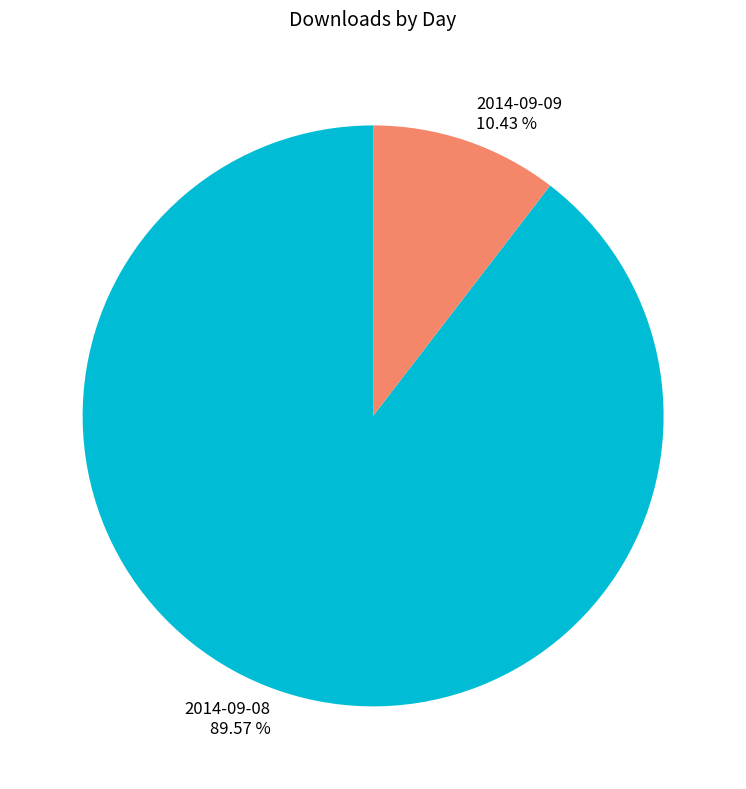

Which slice is the largest?

2014-09-08